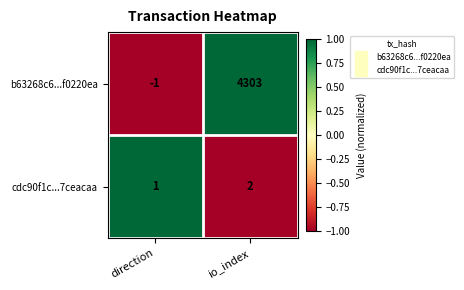

Reading left to right, transcribe all the data shown in this chart.

b63268c6...f0220ea: -1	4303
cdc90f1c...7ceacaa: 1	2